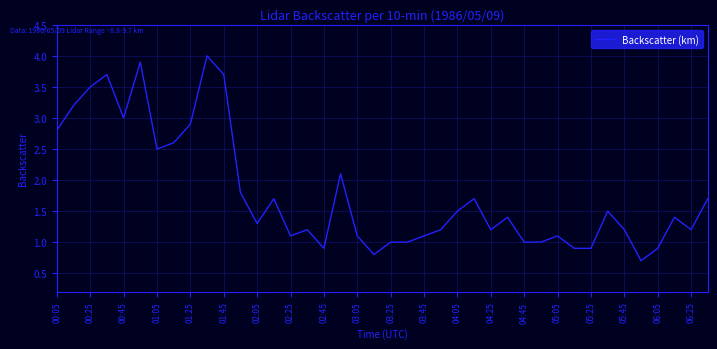

Reading left to right, extract all data points from this chart.

2.8	3.2	3.5	3.7	3.0	3.9	2.5	2.6	2.9	4.0	3.7	1.8	1.3	1.7	1.1	1.2	0.9	2.1	1.1	0.8	1.0	1.0	1.1	1.2	1.5	1.7	1.2	1.4	1.0	1.0	1.1	0.9	0.9	1.5	1.2	0.7	0.9	1.4	1.2	1.7